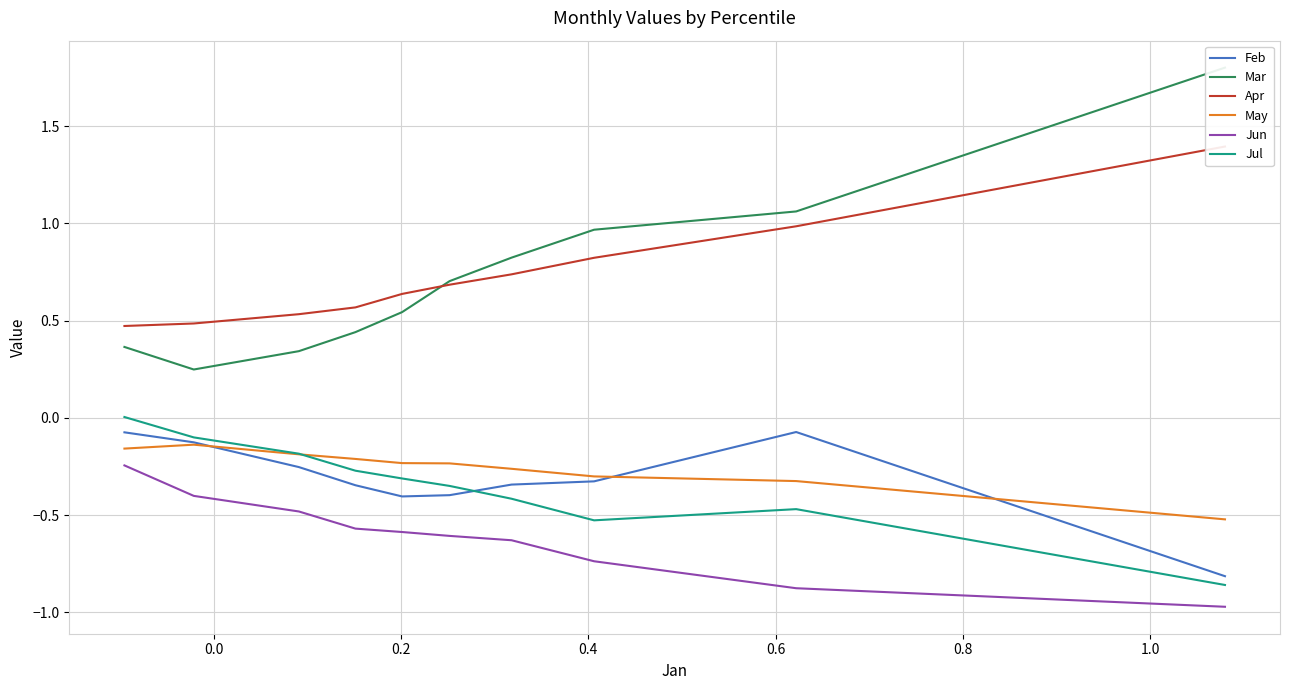

What are all the series names shown in the legend?

Feb, Mar, Apr, May, Jun, Jul